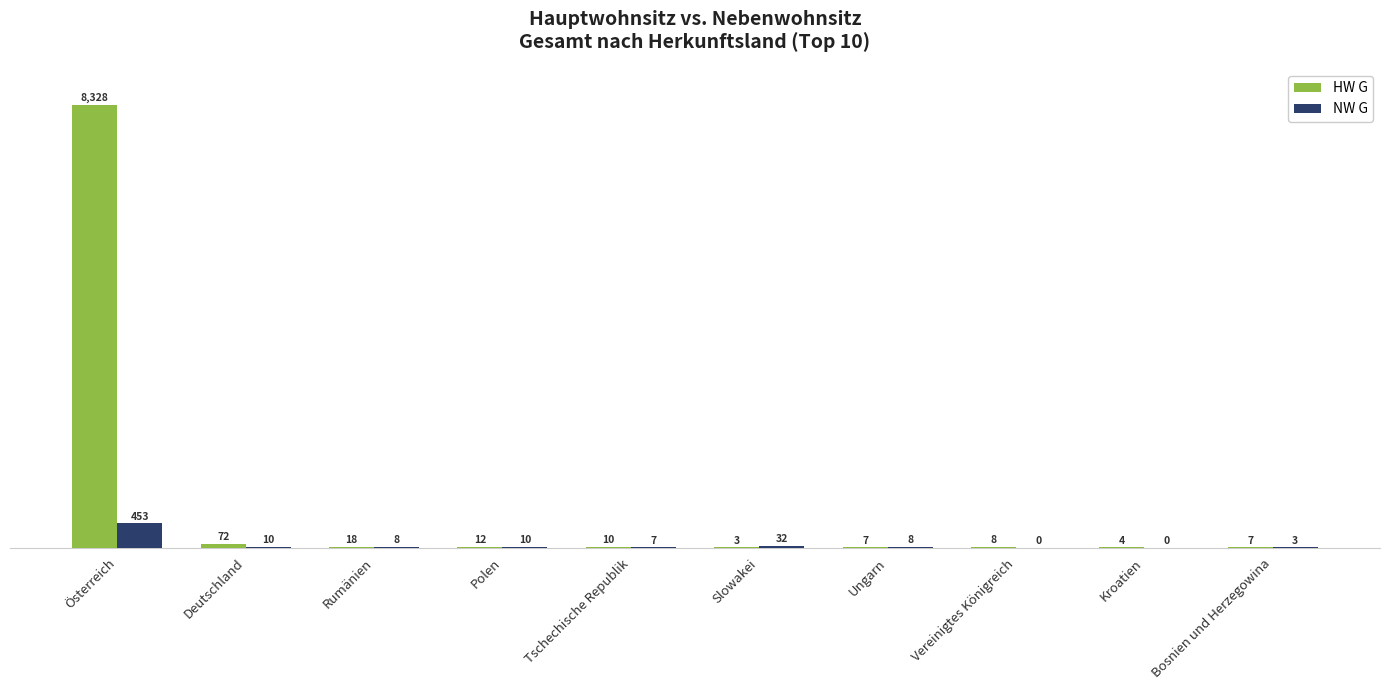

Which series changed the most between Vereinigtes Königreich and Kroatien?

HW G